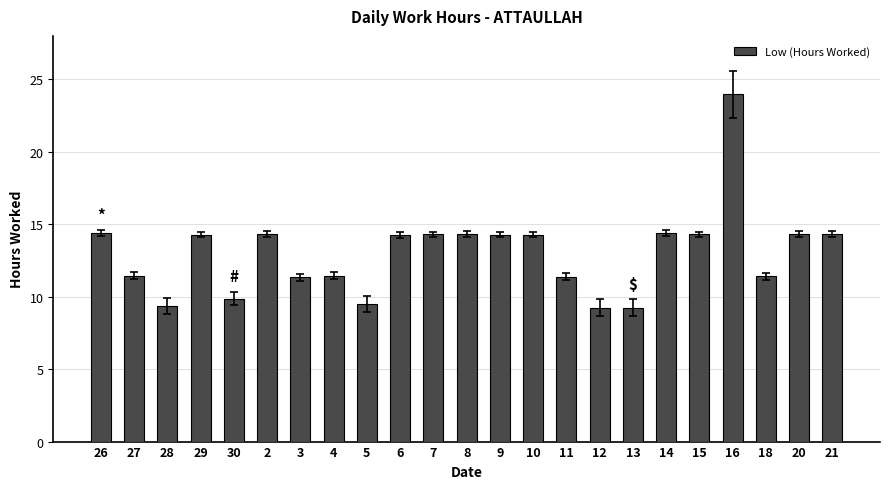

What is the value of the 19th bar from the left?

14.3